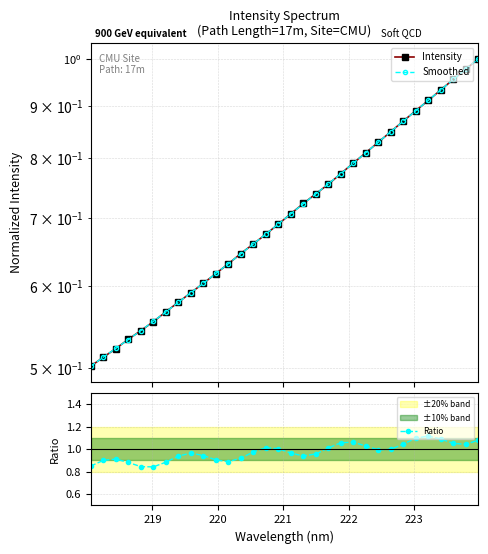

Reading left to right, what are all the values shown in this chart?

Intensity: 0.5	0.5	0.5	0.5	0.5	0.6	0.6	0.6	0.6	0.6	0.6	0.6	0.6	0.7	0.7	0.7	0.7	0.7	0.7	0.8	0.8	0.8	0.8	0.8	0.8	0.9	0.9	0.9	0.9	1.0	1.0	1.0
Smoothed: 0.5	0.5	0.5	0.5	0.5	0.6	0.6	0.6	0.6	0.6	0.6	0.6	0.6	0.7	0.7	0.7	0.7	0.7	0.7	0.8	0.8	0.8	0.8	0.8	0.8	0.9	0.9	0.9	0.9	1.0	1.0	1.0
Ratio: 0.8	0.9	0.9	0.9	0.8	0.8	0.9	0.9	1.0	0.9	0.9	0.9	0.9	1.0	1.0	1.0	1.0	0.9	1.0	1.0	1.1	1.1	1.0	1.0	1.0	1.0	1.1	1.1	1.1	1.1	1.0	1.1